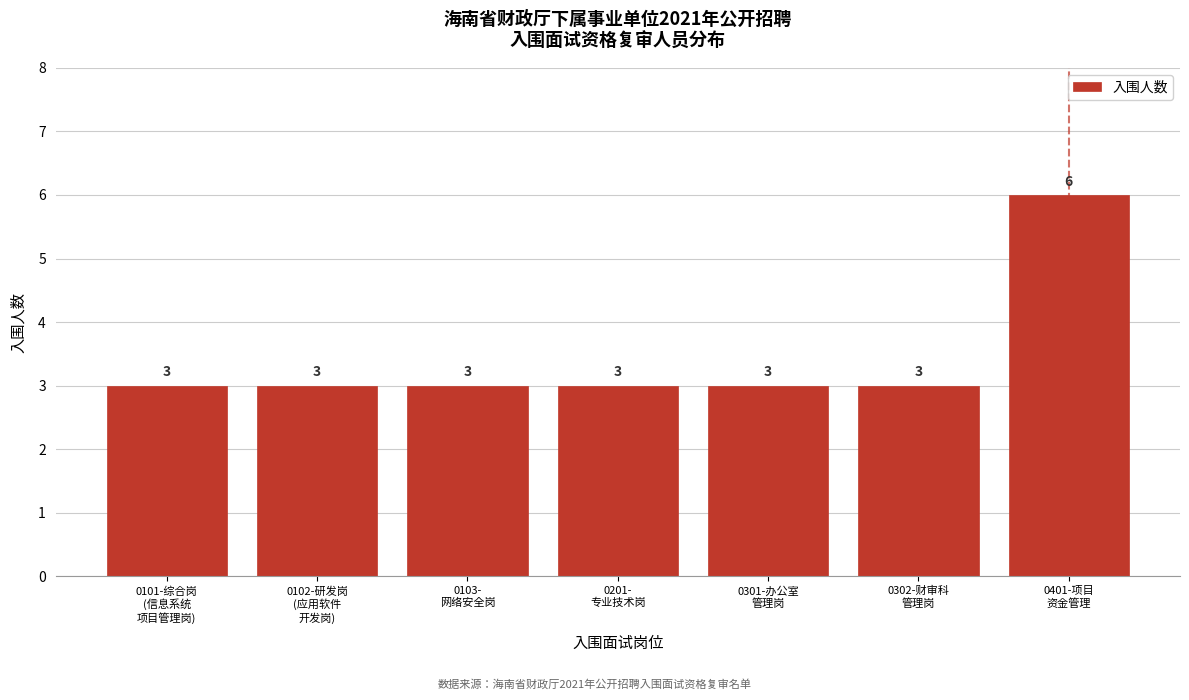

Reading right to left, what are all the values shown in this chart?

6	3	3	3	3	3	3